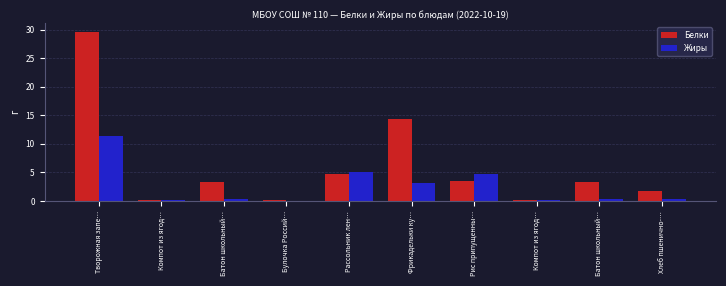

What is the label of the 7th bar from the right?

Булочка Россий…